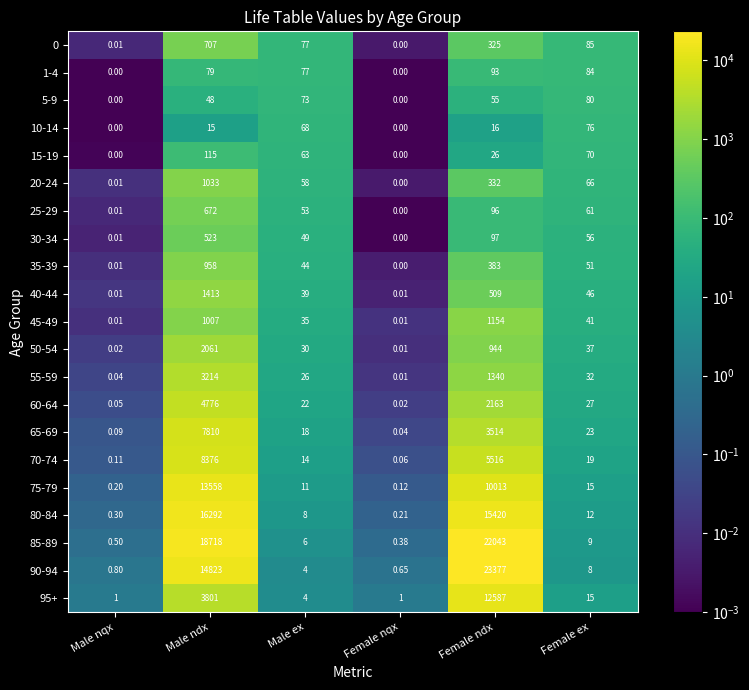

Where does the 20-24 series first go above 66?

Male ndx